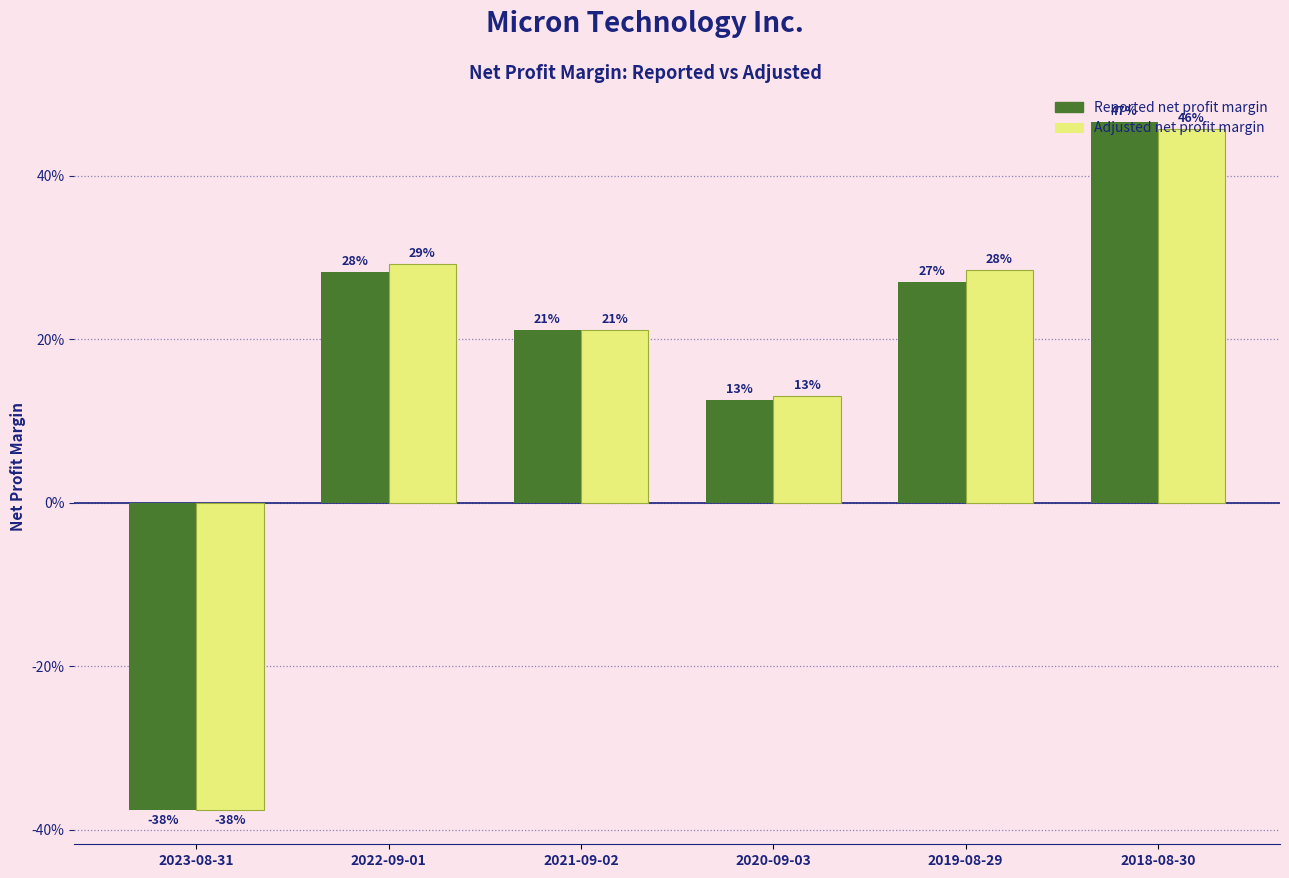

What are all the series names shown in the legend?

Reported net profit margin, Adjusted net profit margin